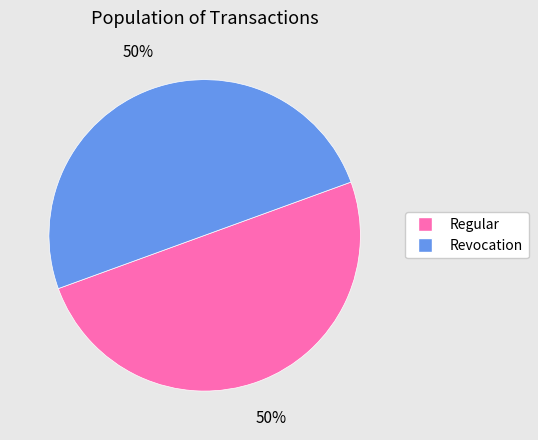

Is it true that Regular is 50% of the pie?

True